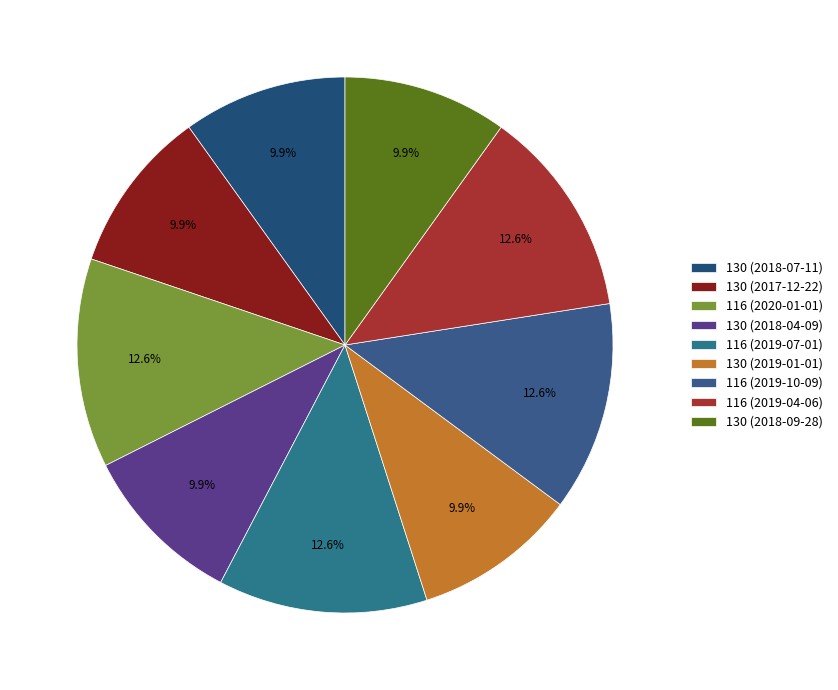

Does 130 (2018-04-09) account for over 50% of the chart?

No